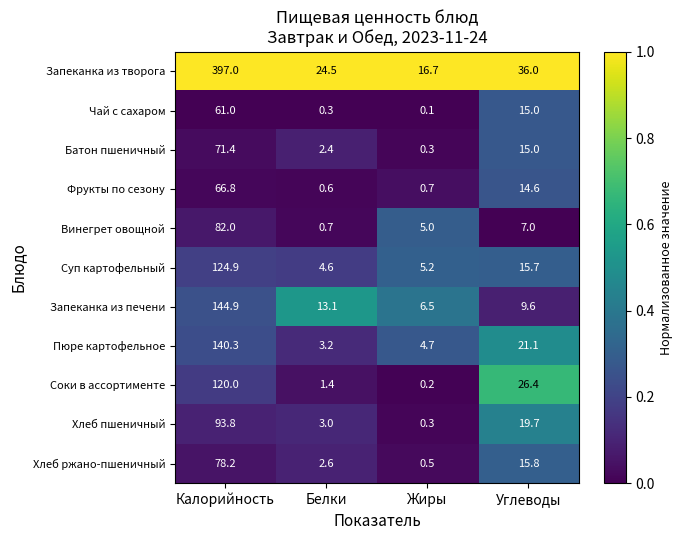

Is it true that Винегрет овощной equals 82.0 at Калорийность?

True